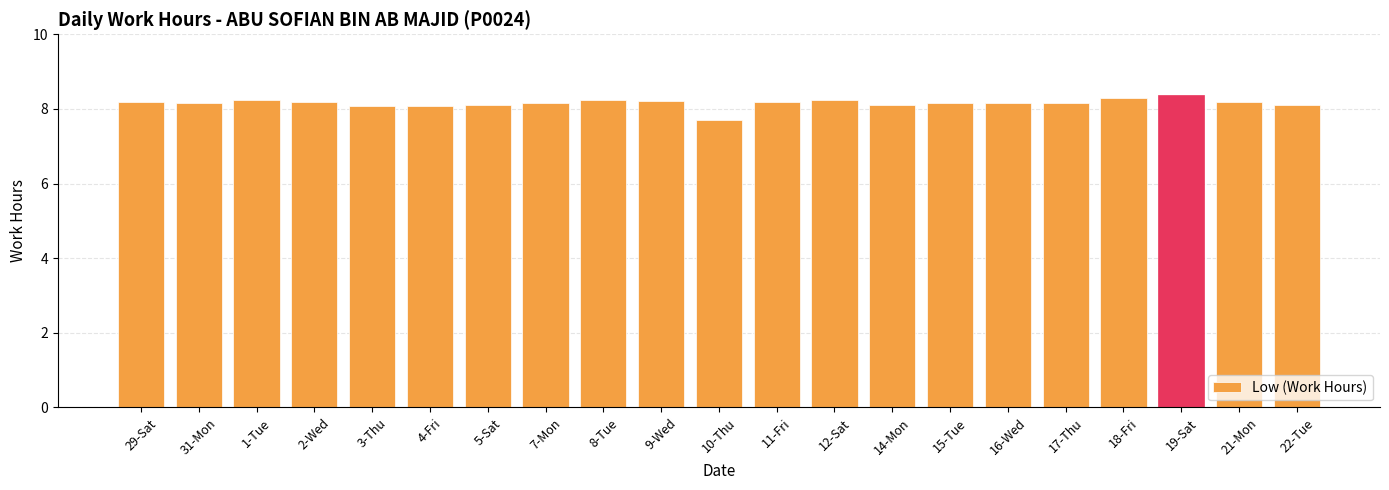

What is the label of the 7th bar from the right?

15-Tue